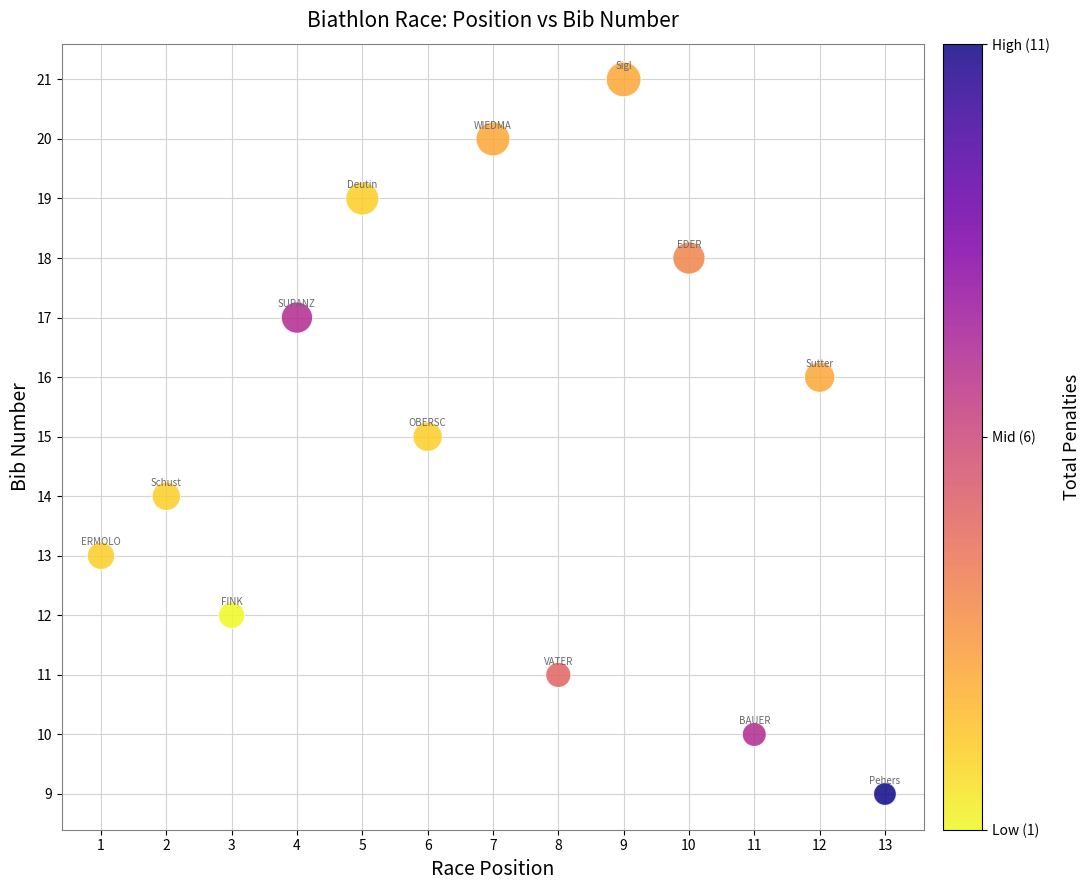

What is the range of X values (max minus min)?

12